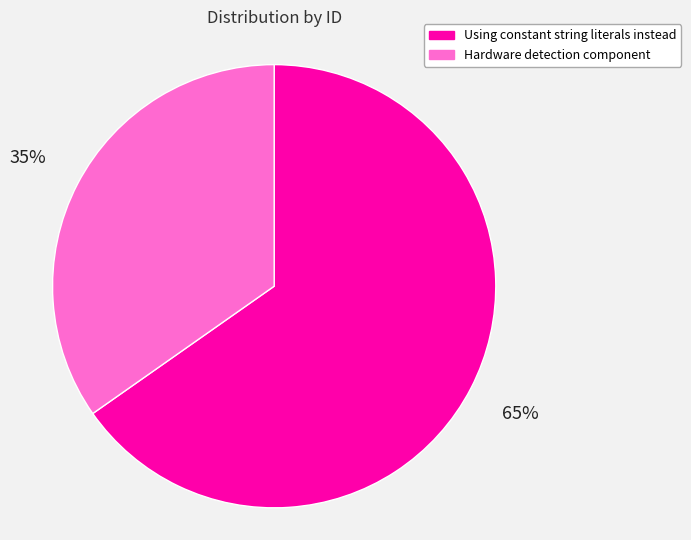

Which slice is the smallest?

Hardware detection component